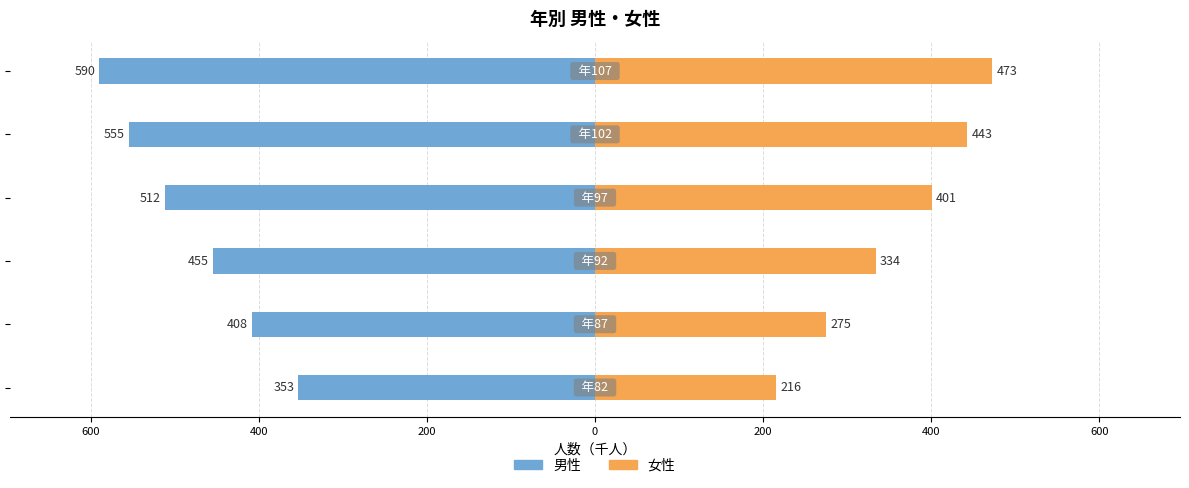

What are all the series names shown in the legend?

男性, 女性